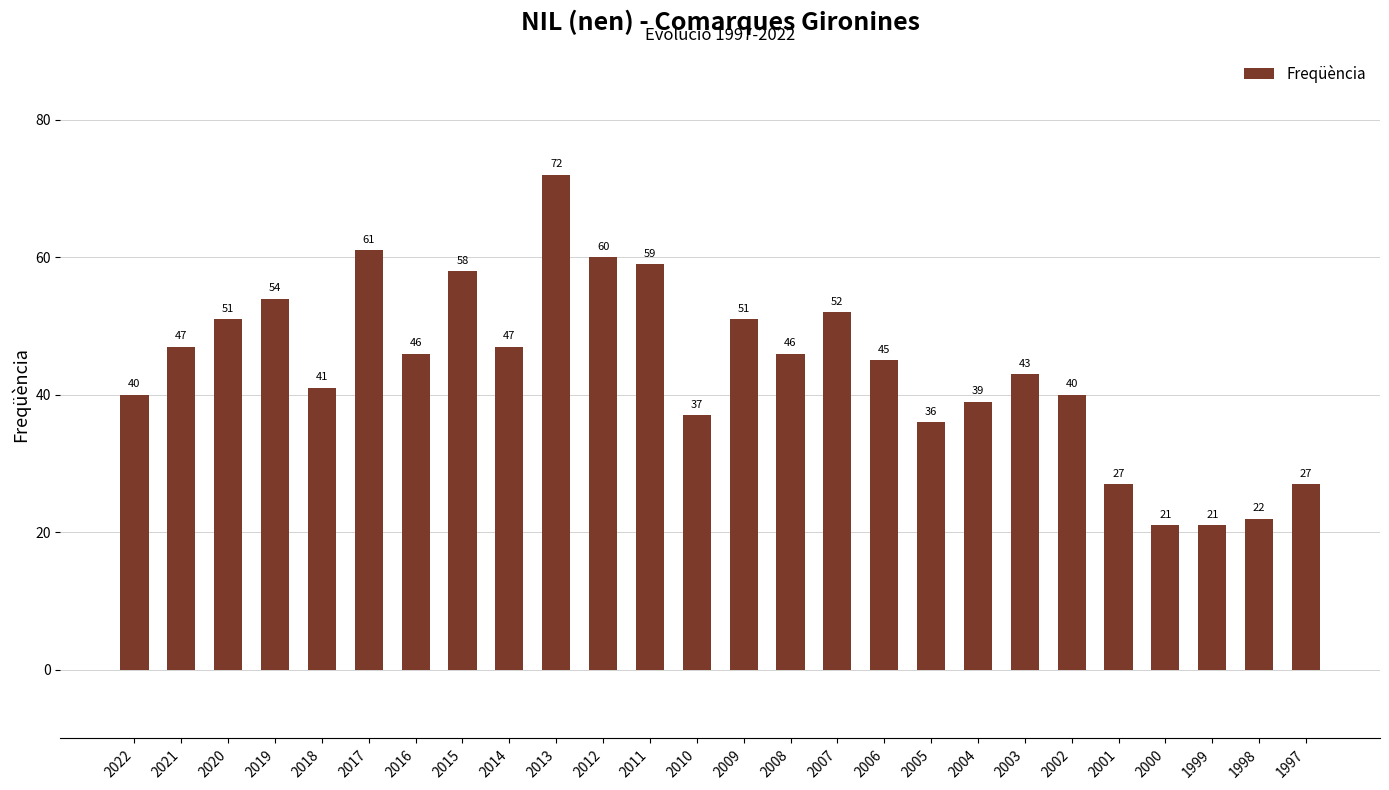

Reading left to right, transcribe all the data shown in this chart.

40	47	51	54	41	61	46	58	47	72	60	59	37	51	46	52	45	36	39	43	40	27	21	21	22	27